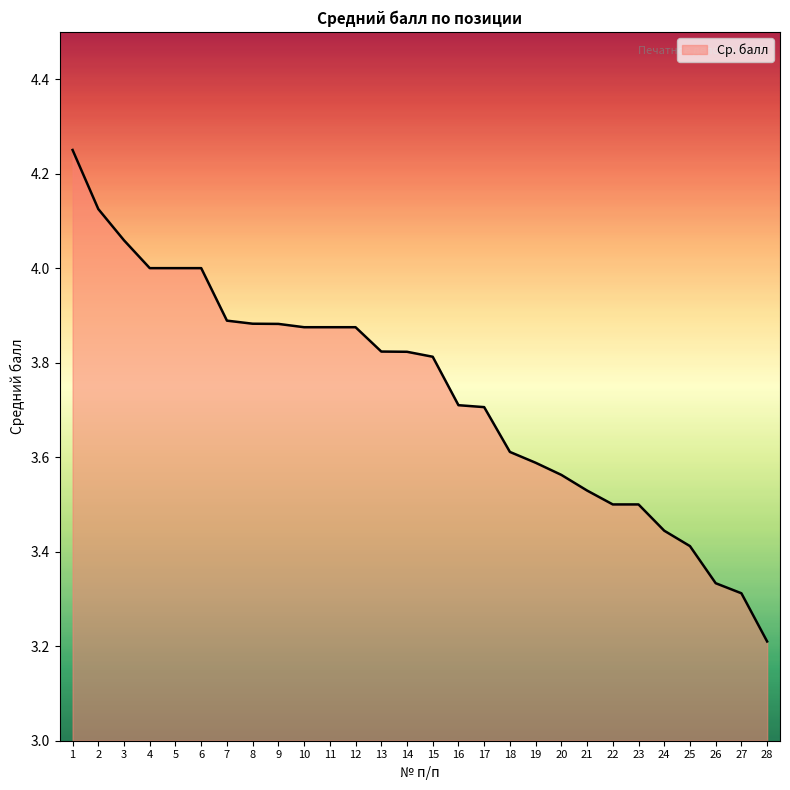

What is the sum of the values at 26 and 8?

7.2